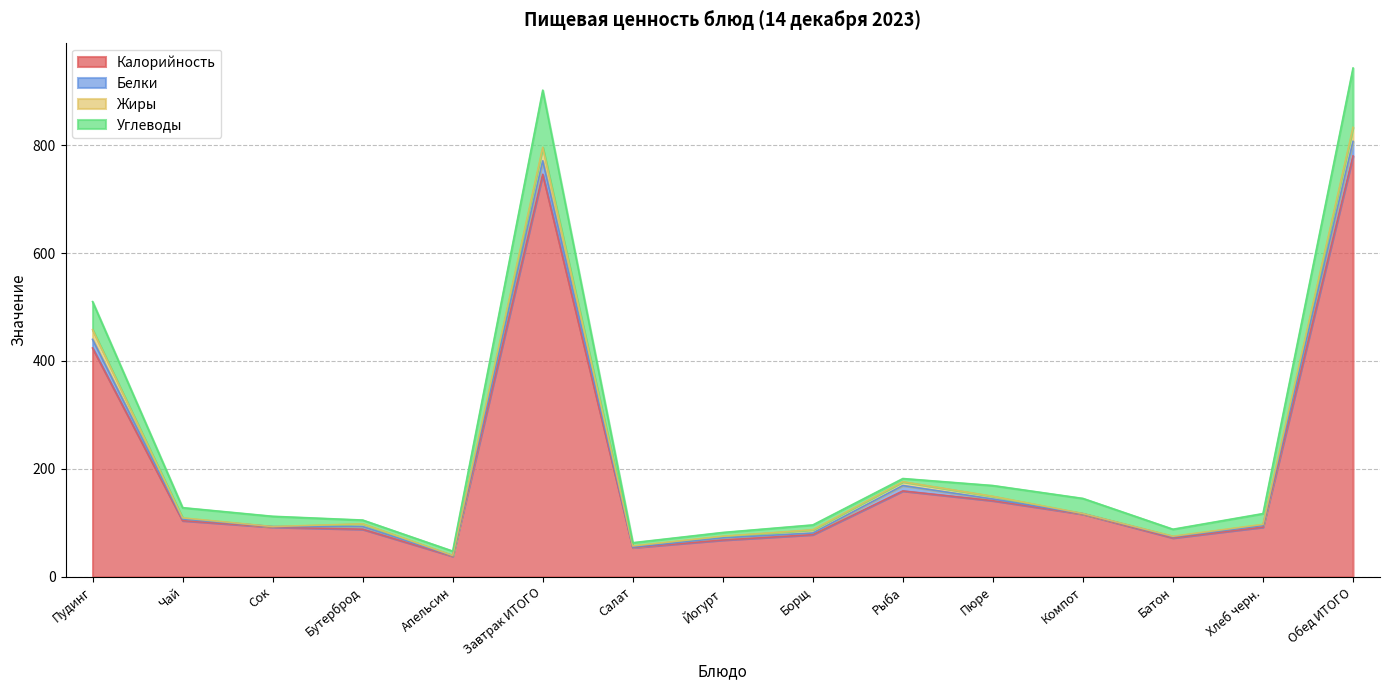

True or false: Углеводы and Калорийность cross at least once.

False